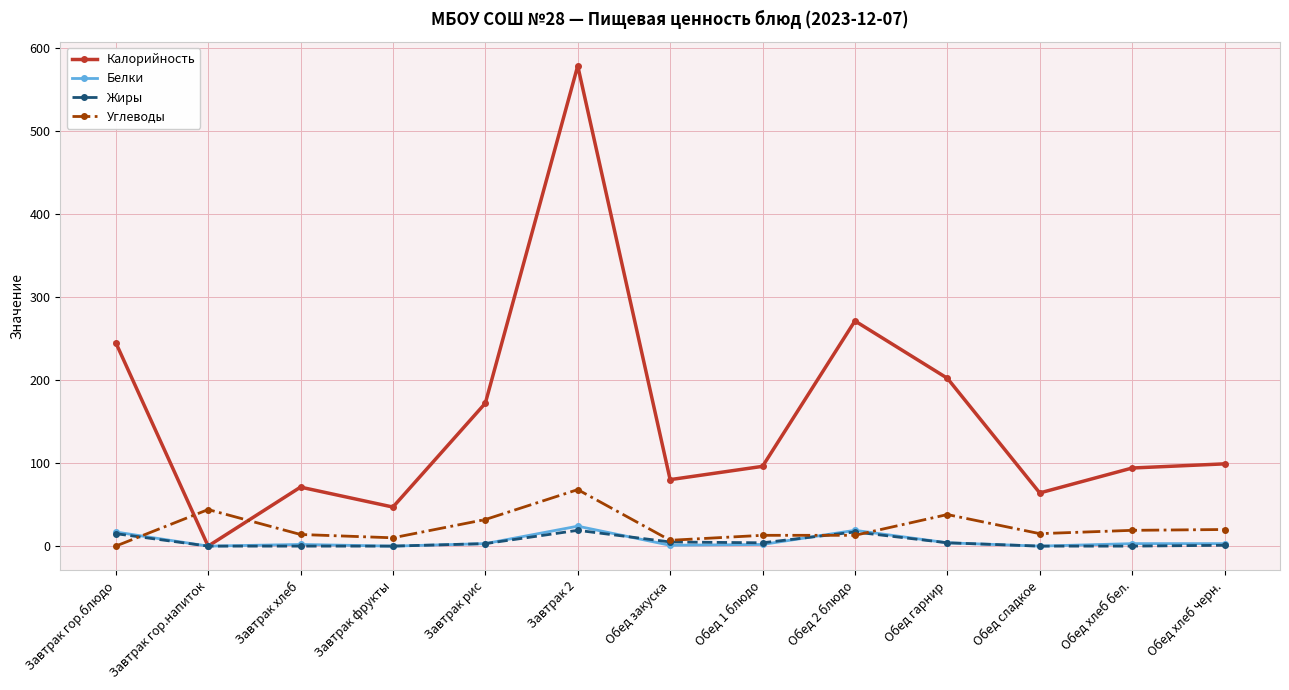

What is the difference between the highest and lowest values at Завтрак гор.напиток?

44